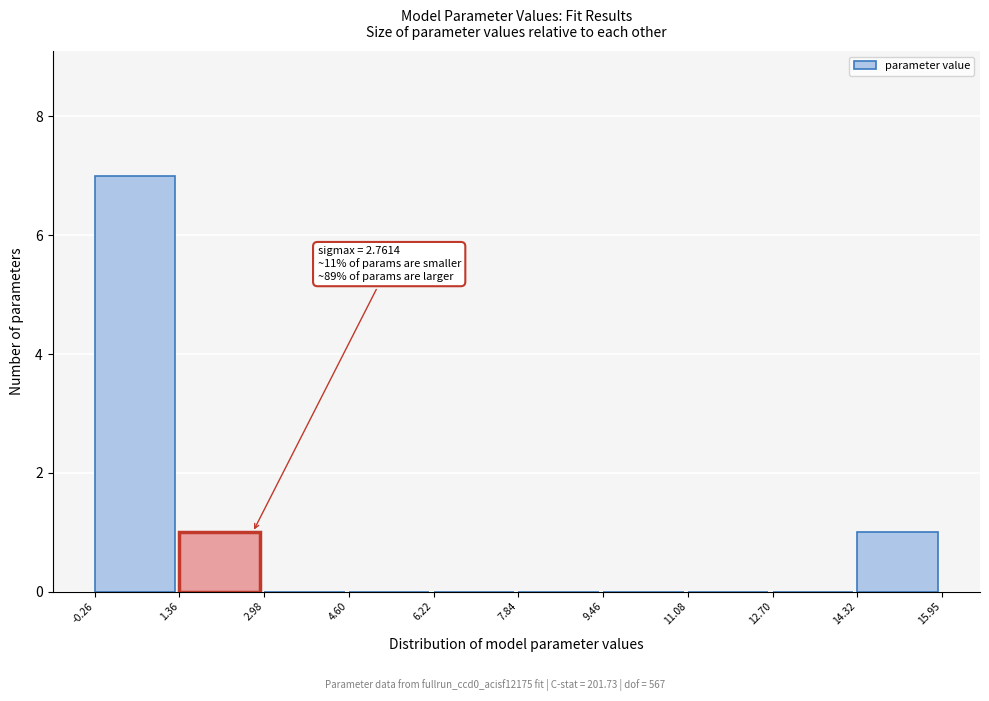

Over which range of the x-axis is the bar tallest?

-0.26 to 1.36